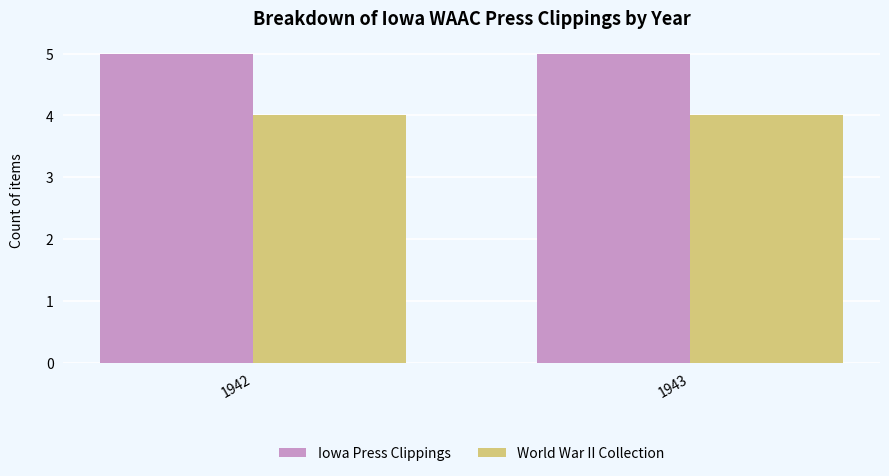

Is the value of Iowa Press Clippings at 1942 greater than the value of World War II Collection at 1943?

Yes